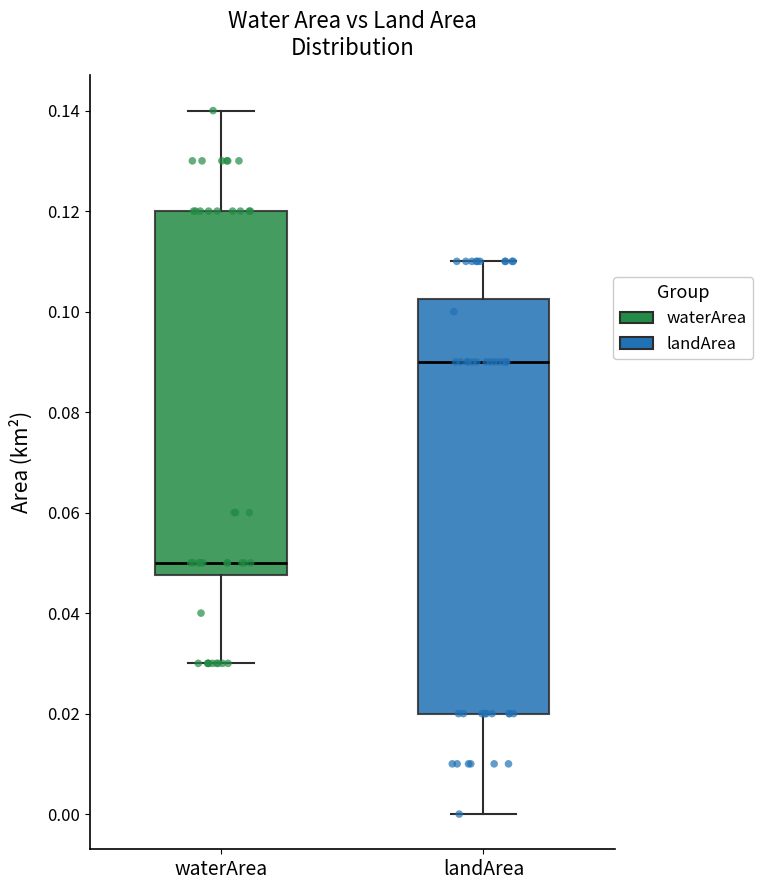

Reading left to right, read every box against the y-axis: the position of its median line, the range the box covers, and the ends of its whiskers. The values are not printed on the chart, so give them approximately, as read against the axis.

waterArea: median 0.050, box 0.048 to 0.120, whiskers 0.030 to 0.140
landArea: median 0.090, box 0.020 to 0.102, whiskers 0.000 to 0.110